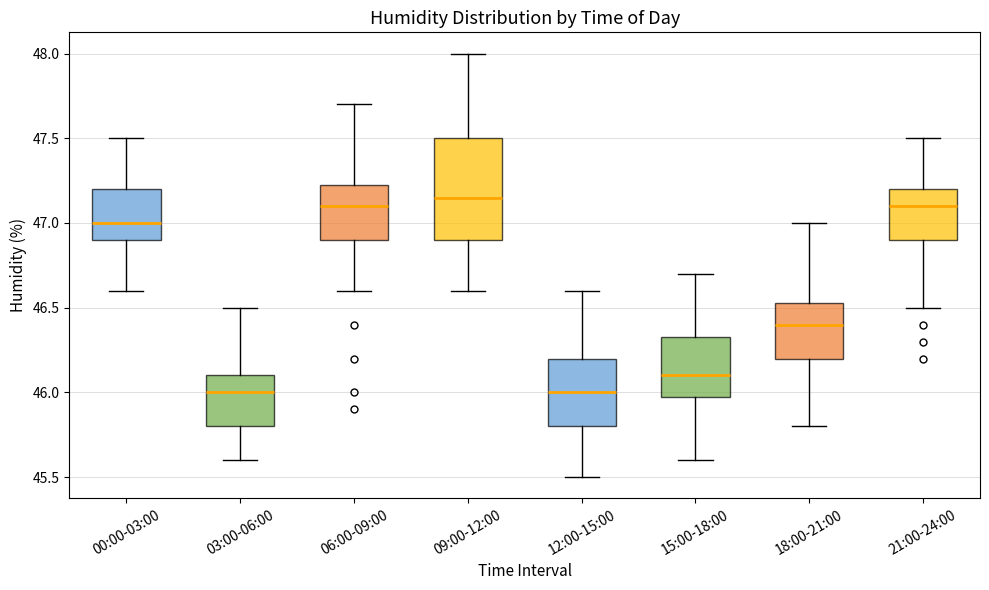

Comparing the boxes themselves (not the whiskers), which one is the tallest?

09:00-12:00